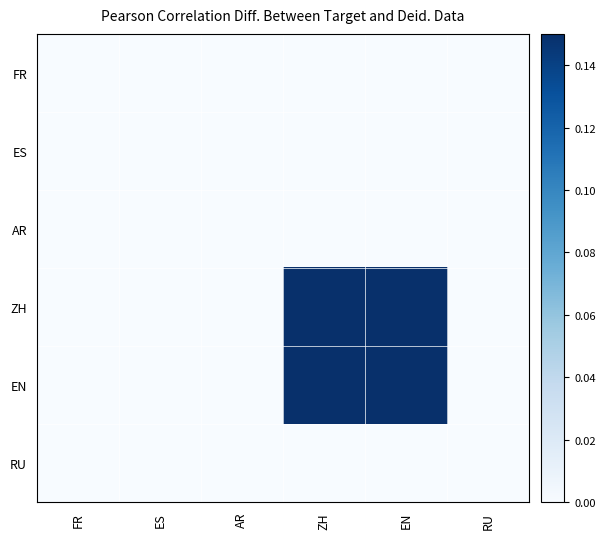

What is the maximum value shown in the chart?

0.1